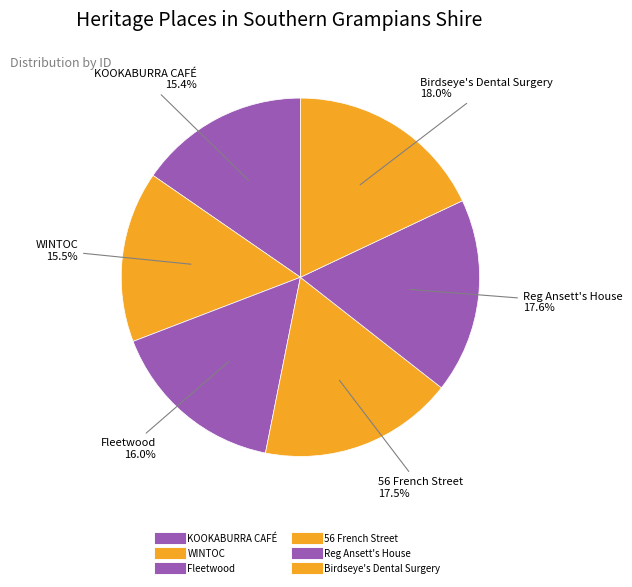

Does KOOKABURRA CAFÉ represent more than half of the total?

No